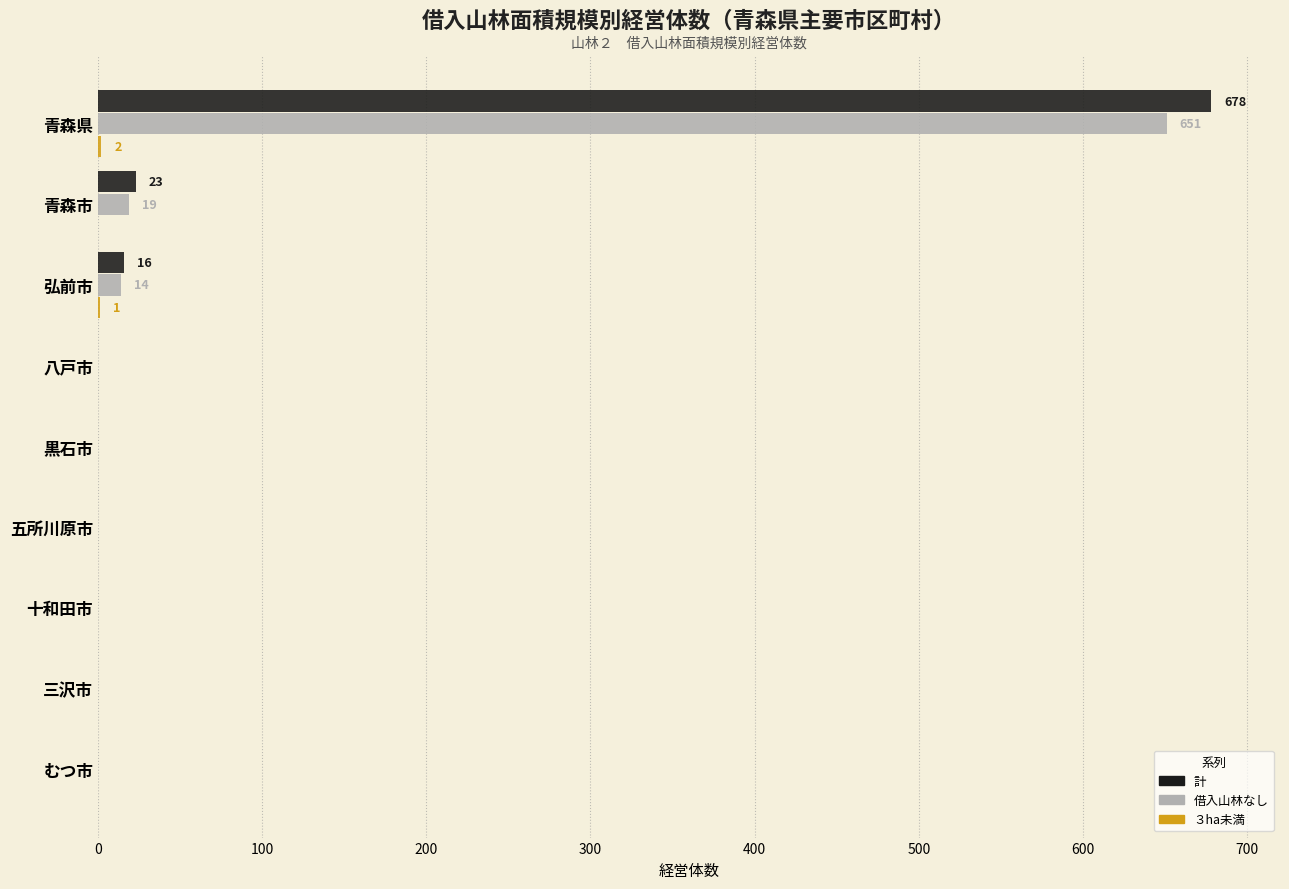

At which category is the sum across all series the highest?

青森県